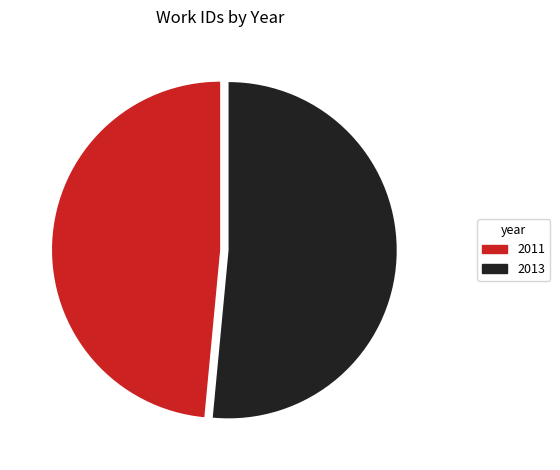

Which category accounts for the majority?

2013